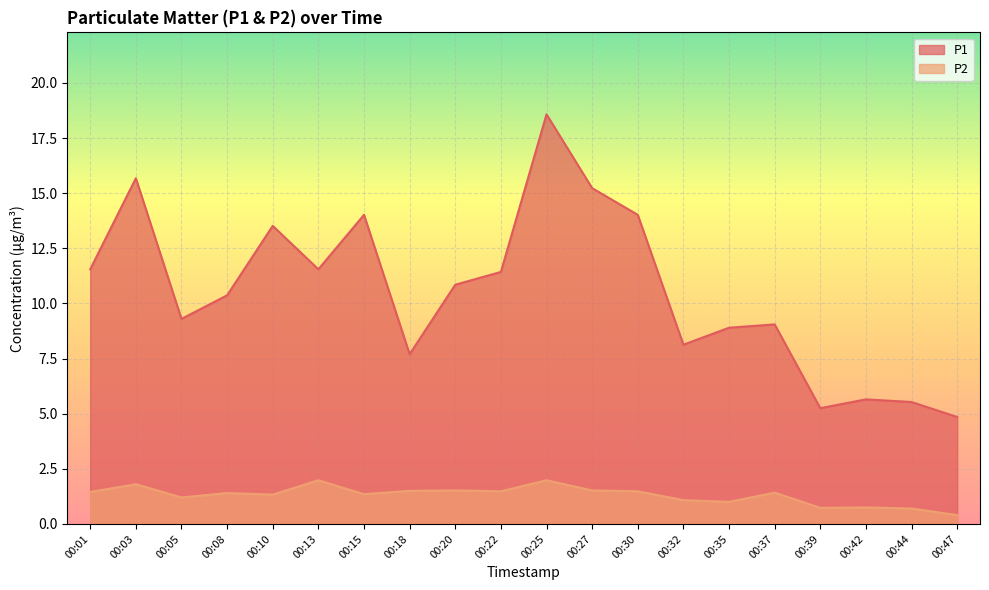

List the labels in order of P1 value, smallest first.

00:47, 00:39, 00:44, 00:42, 00:18, 00:32, 00:35, 00:37, 00:05, 00:08, 00:20, 00:22, 00:01, 00:13, 00:10, 00:15, 00:30, 00:27, 00:03, 00:25